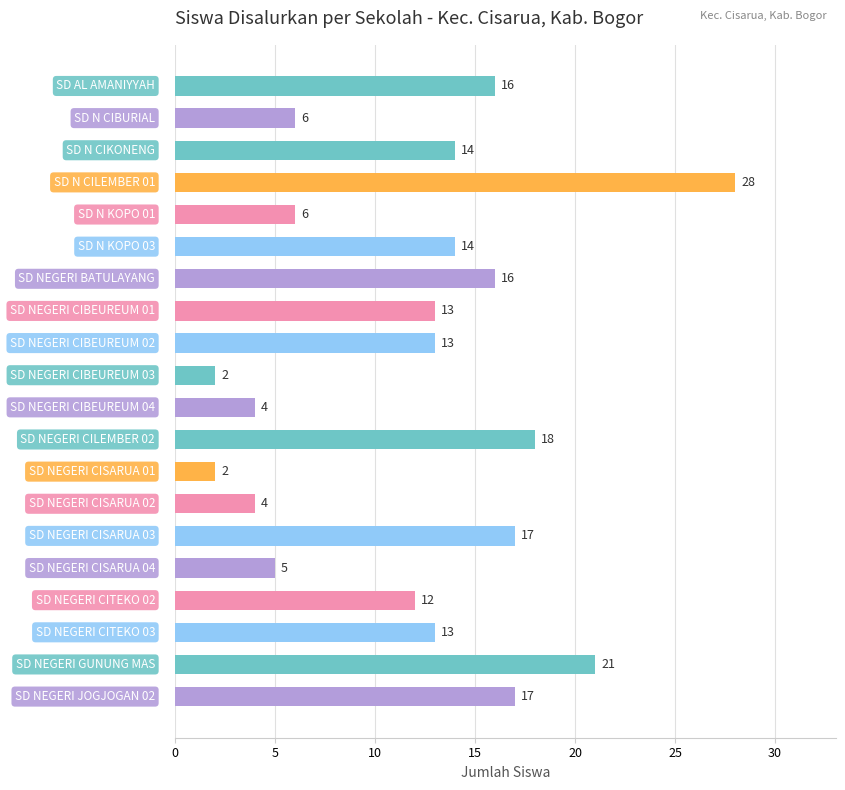

How many categories are shown in the chart?

20